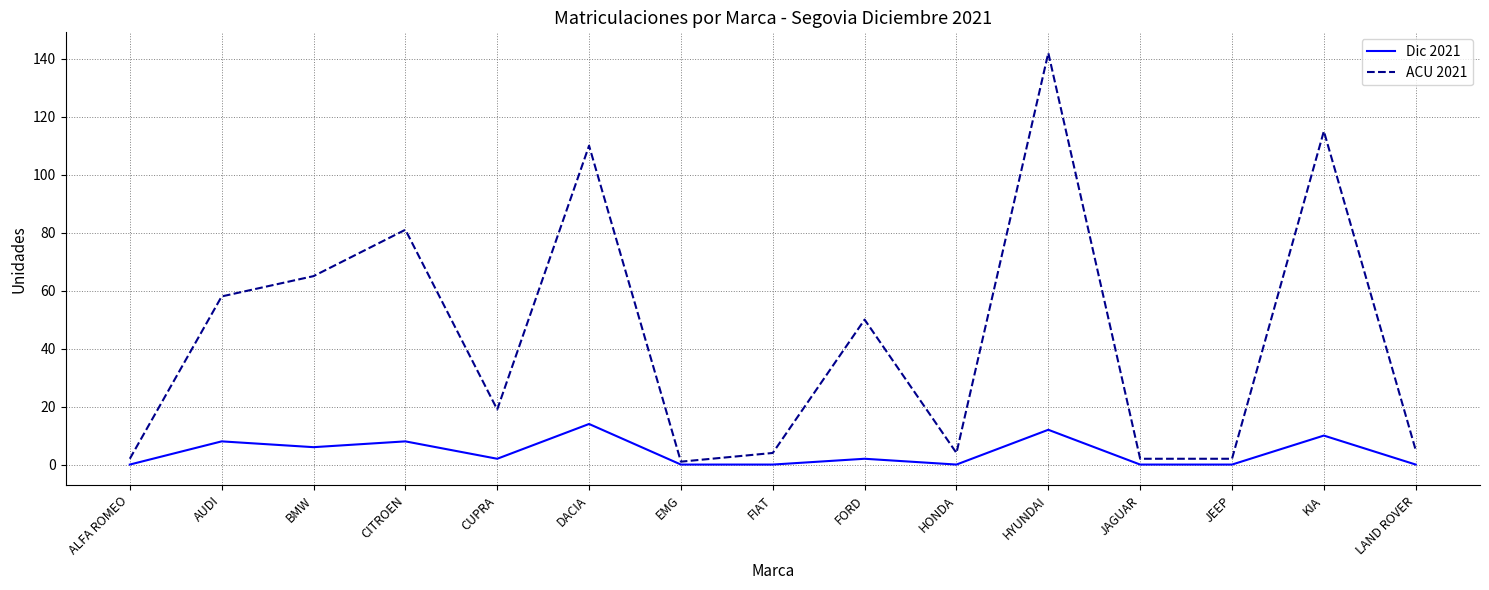

The ACU 2021 series shows 5 at LAND ROVER. True or false?

True